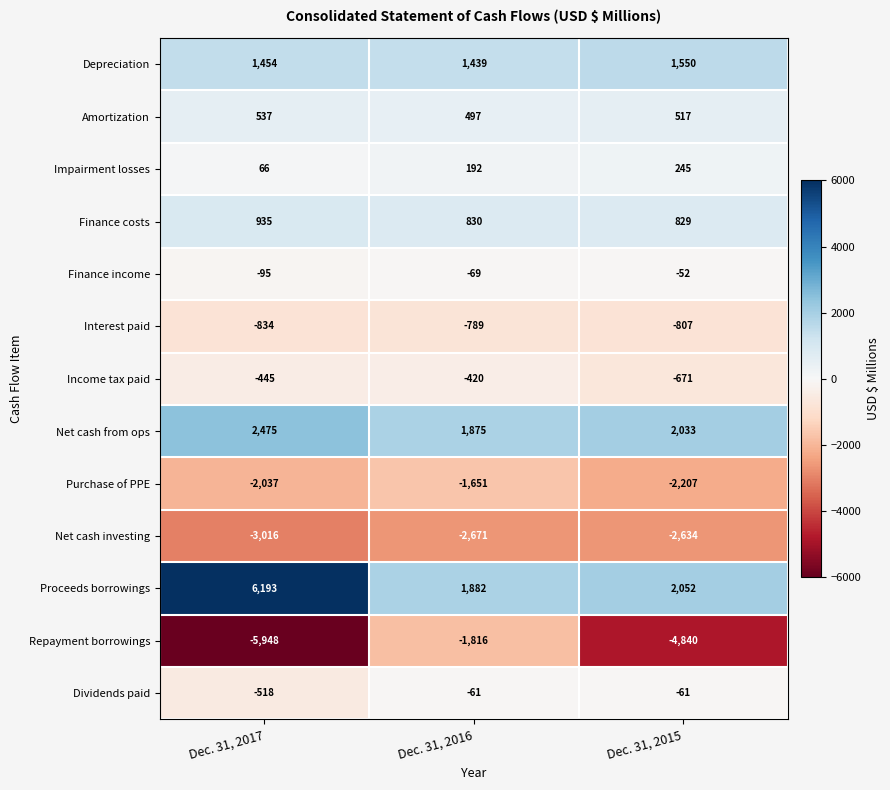

What is the total value across all series at Dec. 31, 2016?

-762